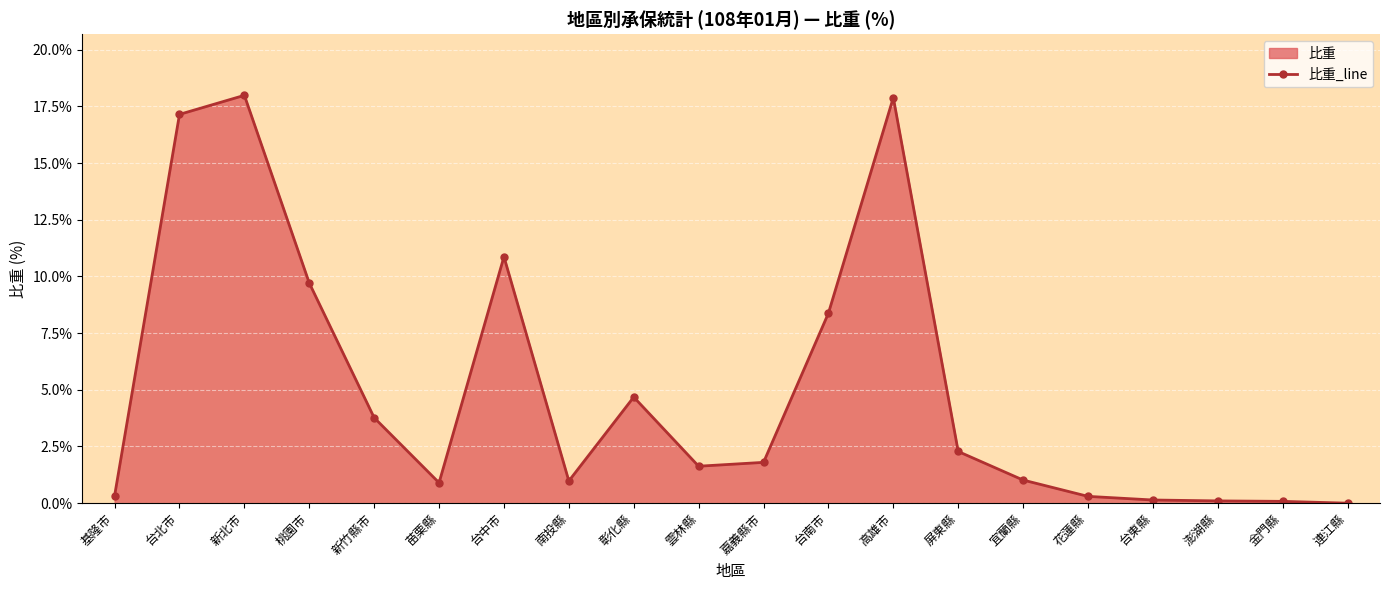

What is the maximum value shown in the chart?

18.0